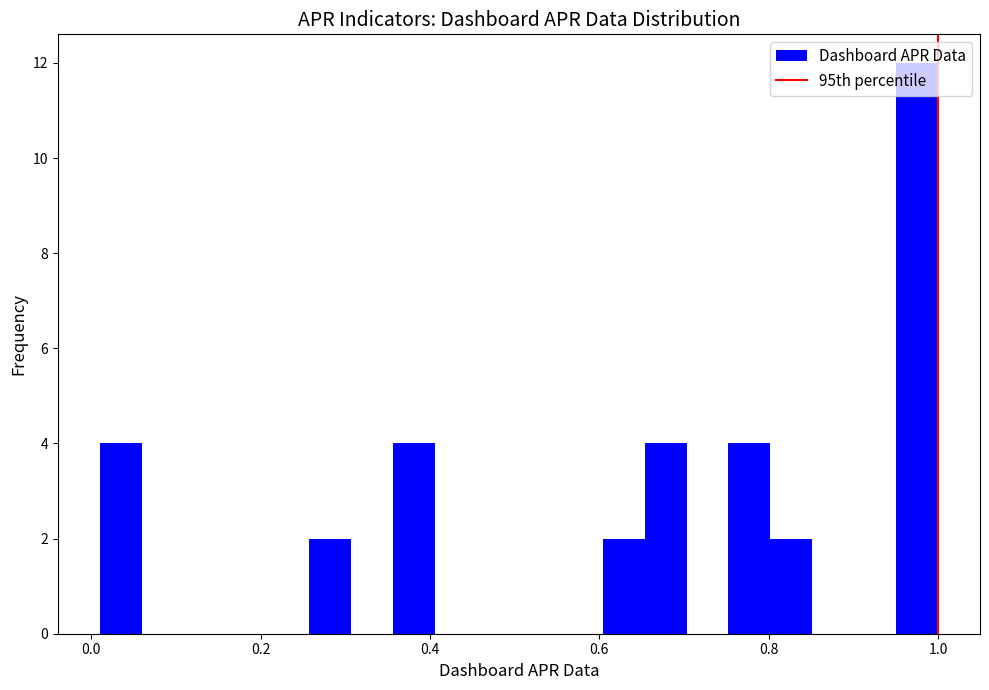

Read against the x-axis, roughly where is the centre of the tallest bar?

0.98